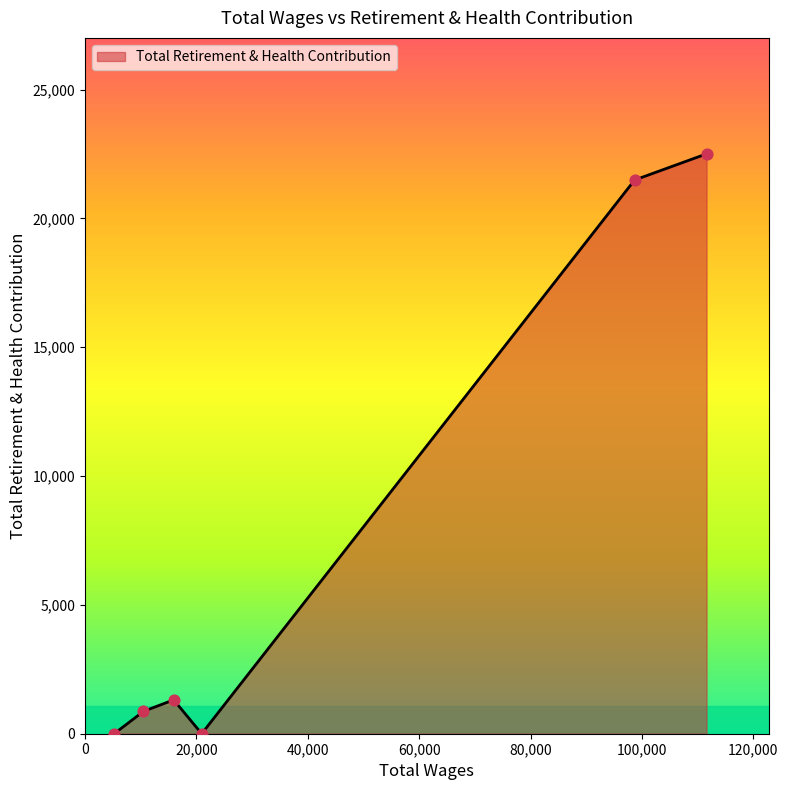

How many interior local valleys (lower than both neighbors) does the data have?

1